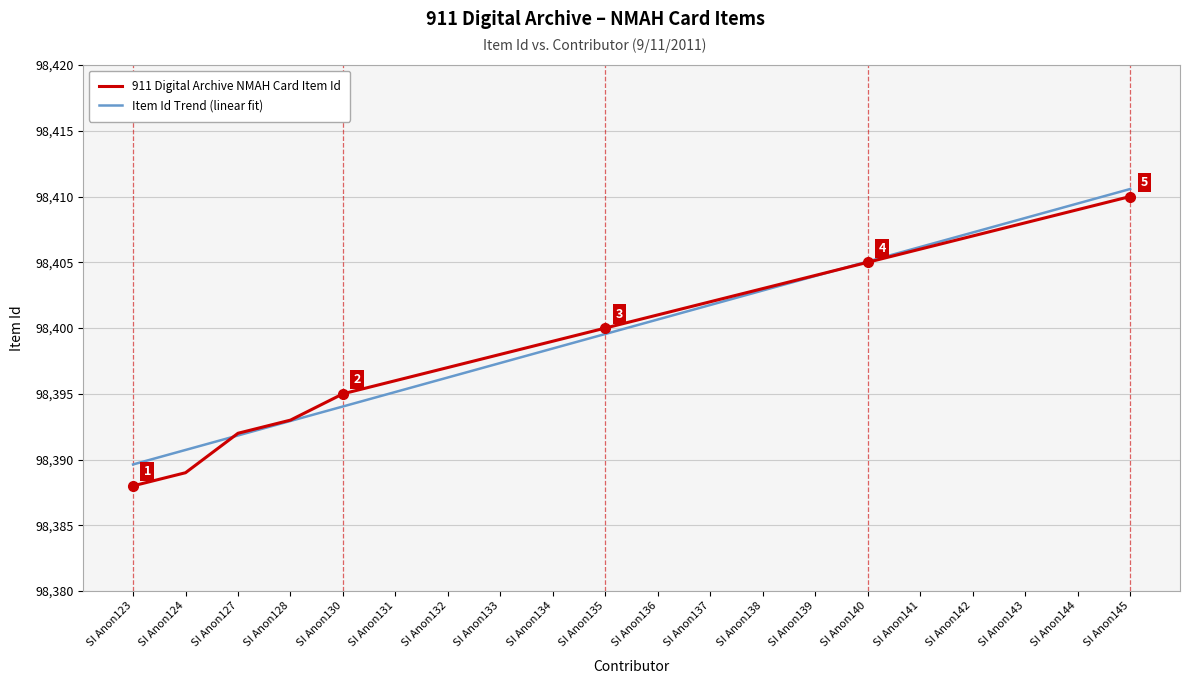

Rank the series by their maximum value, from highest to lowest.

Item Id Trend (linear fit), 911 Digital Archive NMAH Card Item Id